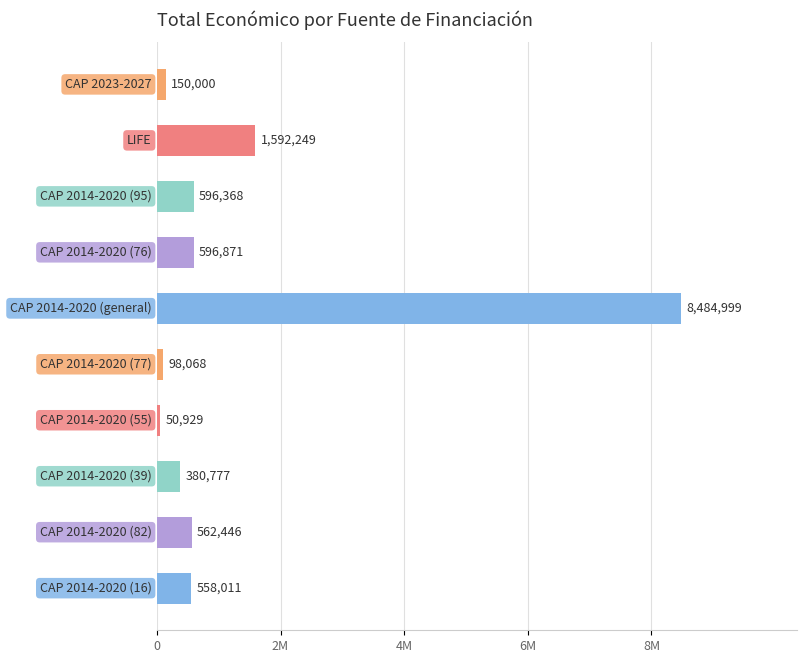

How many series are shown in this chart?

1